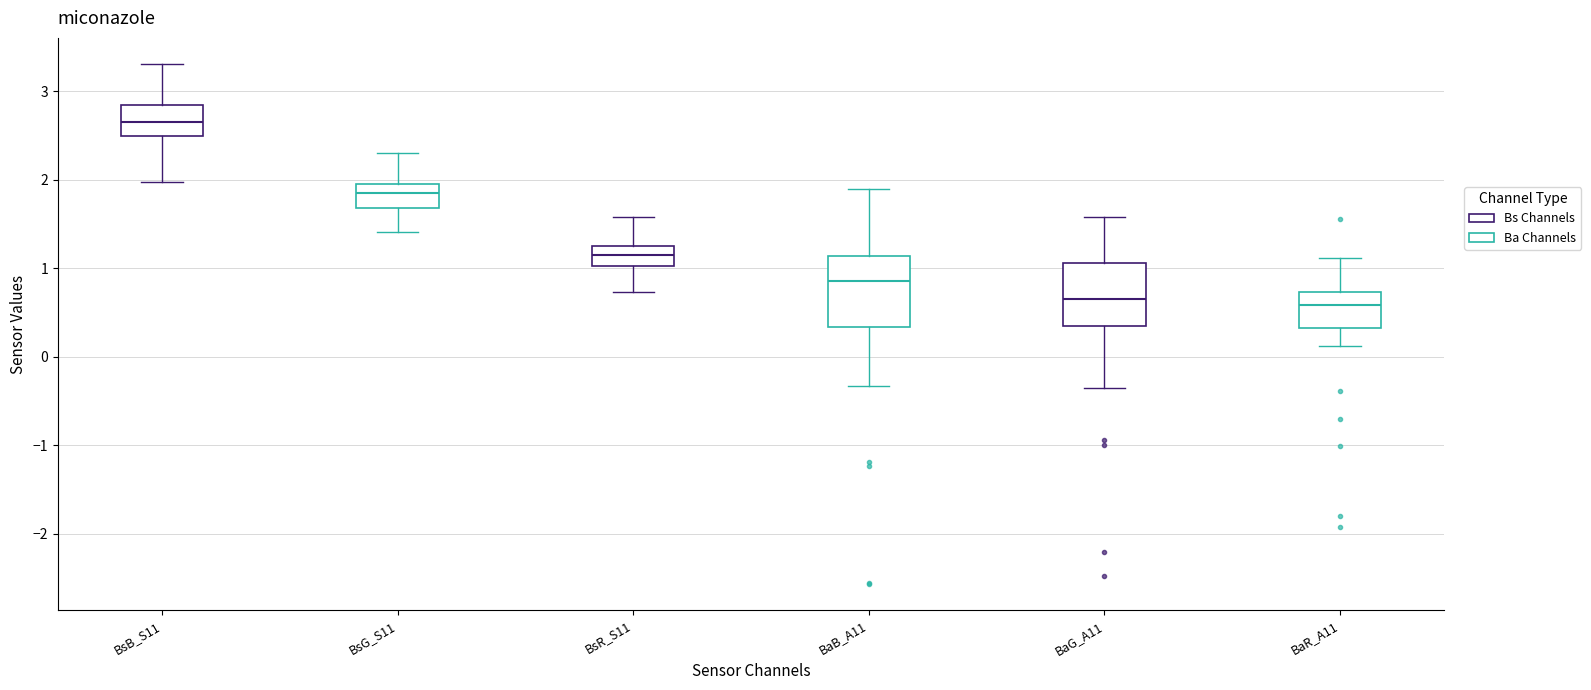

Reading left to right, read every box against the y-axis: the position of its median line, the range the box covers, and the ends of its whiskers. The values are not printed on the chart, so give them approximately, as read against the axis.

BsB_S11: median 2.7, box 2.5 to 2.8, whiskers 2.0 to 3.3
BsG_S11: median 1.9, box 1.7 to 2.0, whiskers 1.4 to 2.3
BsR_S11: median 1.2, box 1.0 to 1.3, whiskers 0.7 to 1.6
BaB_A11: median 0.9, box 0.3 to 1.1, whiskers -0.3 to 1.9
BaG_A11: median 0.7, box 0.4 to 1.1, whiskers -0.3 to 1.6
BaR_A11: median 0.6, box 0.3 to 0.7, whiskers 0.1 to 1.1